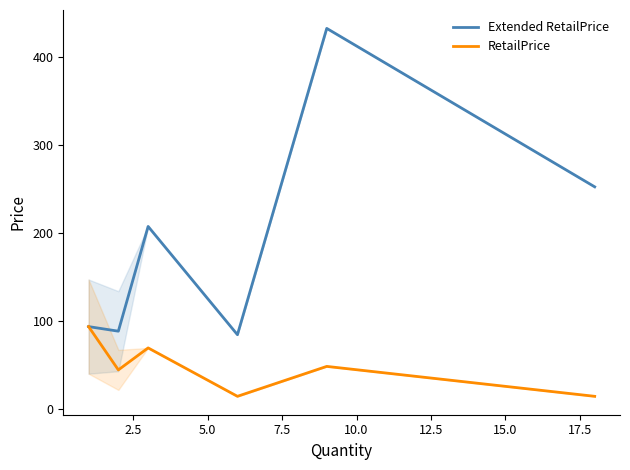

What is the smallest value displayed?

14.0